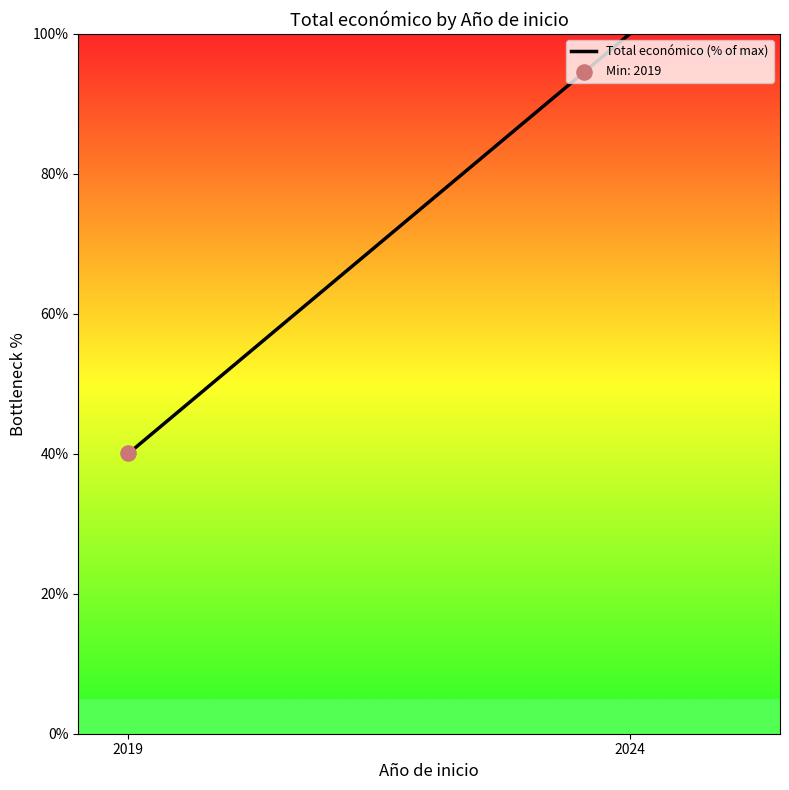

Between 2024 and 2019, which is larger?

2024